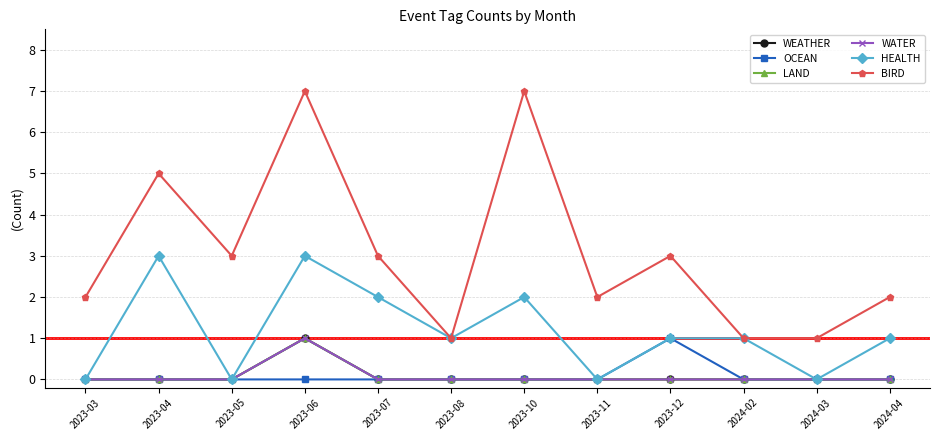

Where is LAND nearest to the value 0?

2023-03